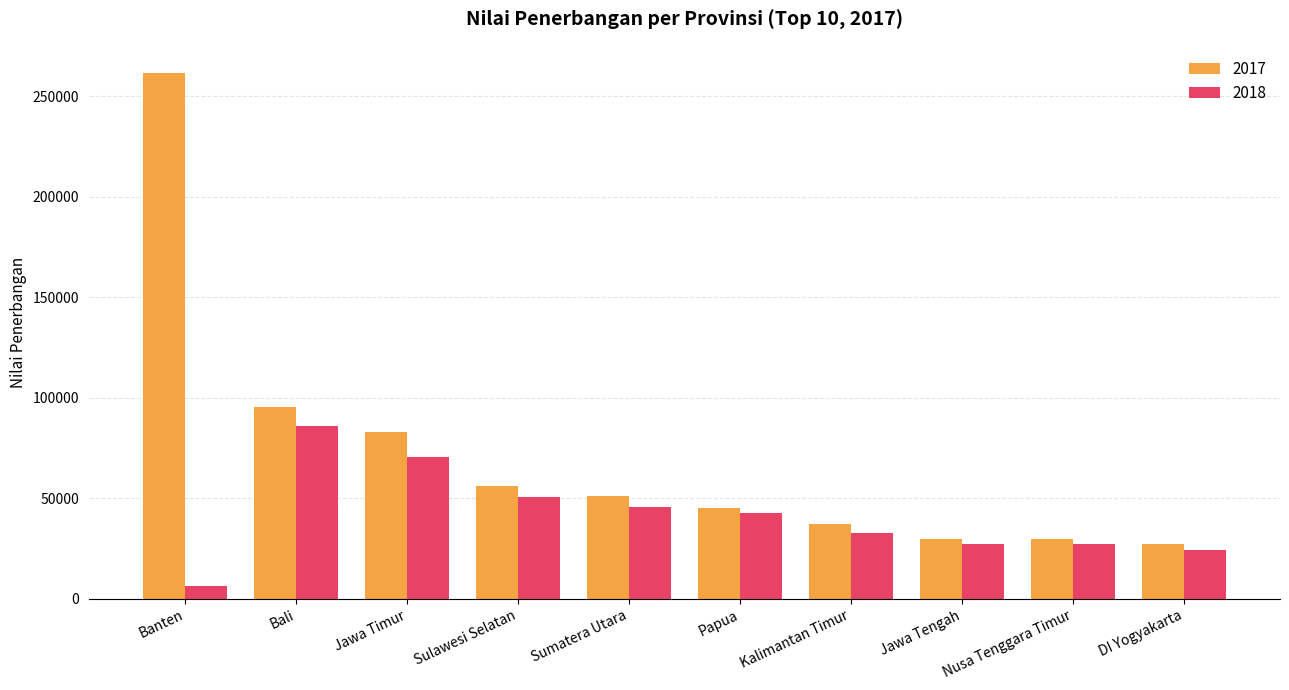

What is the difference between the maximum and minimum values in the 2017 series?

234227.0